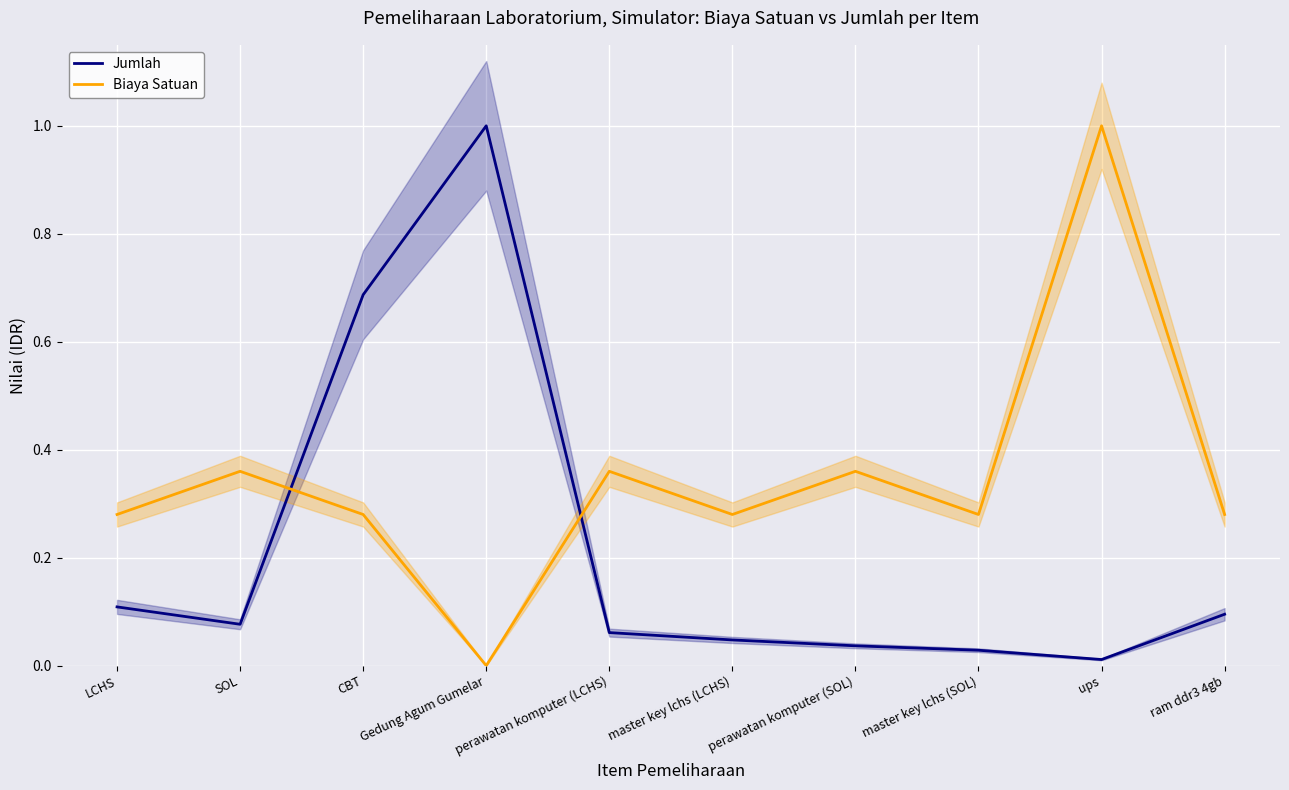

List the series in order of their overall mean, highest first.

Biaya Satuan, Jumlah